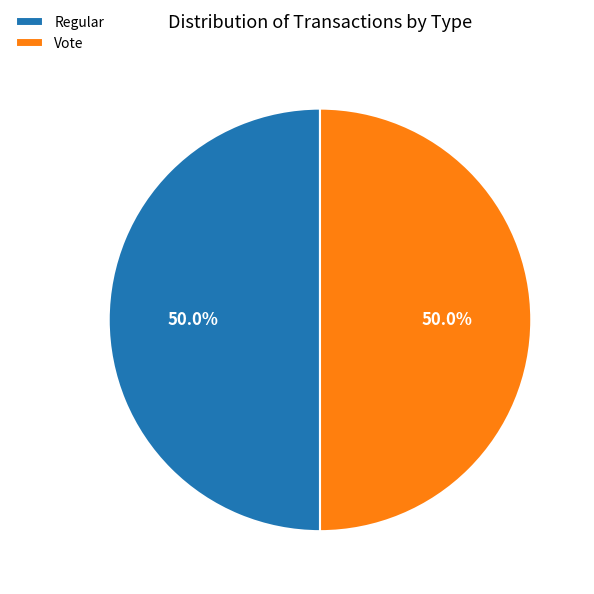

What percentage is the Regular slice, to the nearest percent?

50%